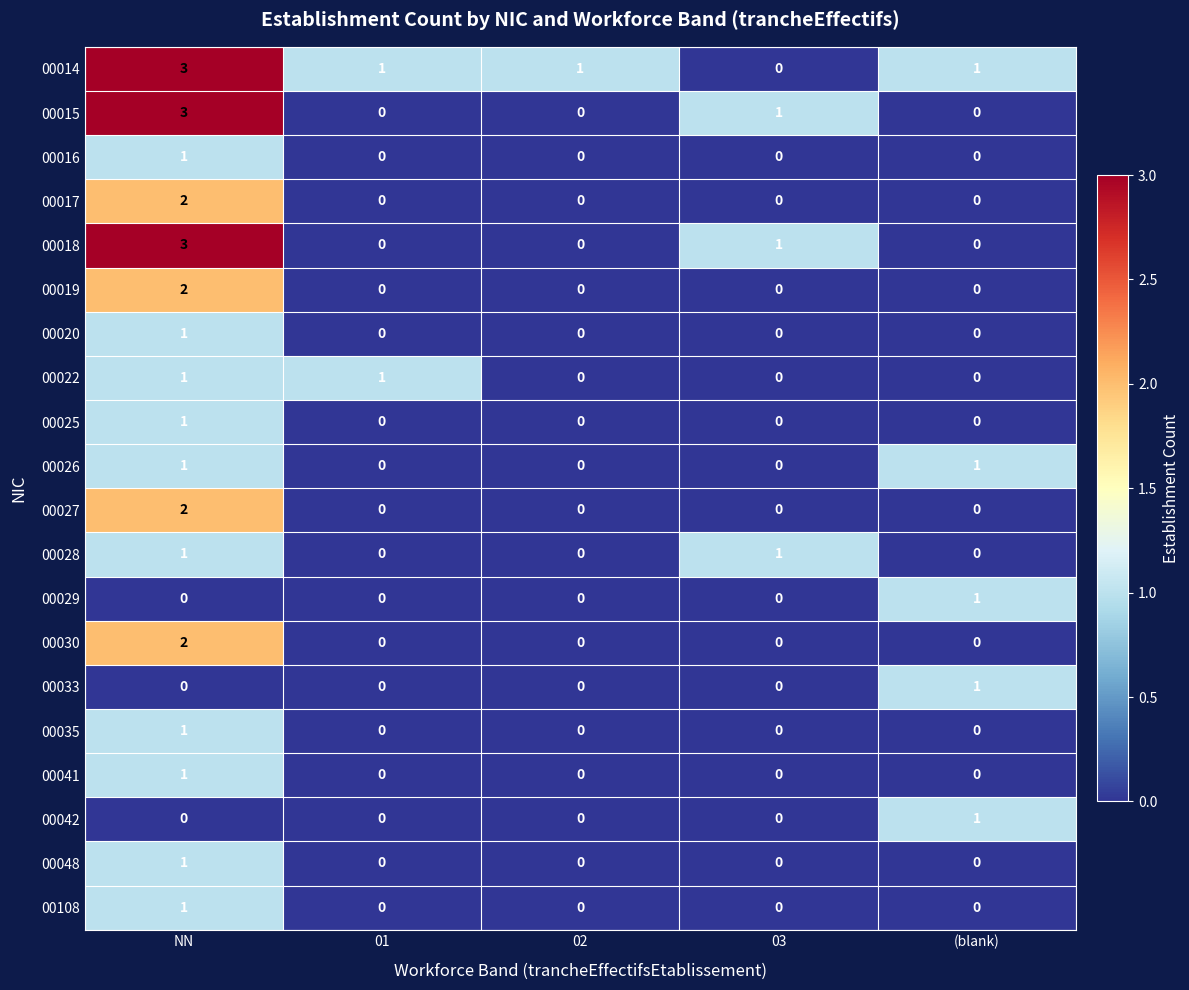

Count the 00015 values in the range 0 to 1.

4